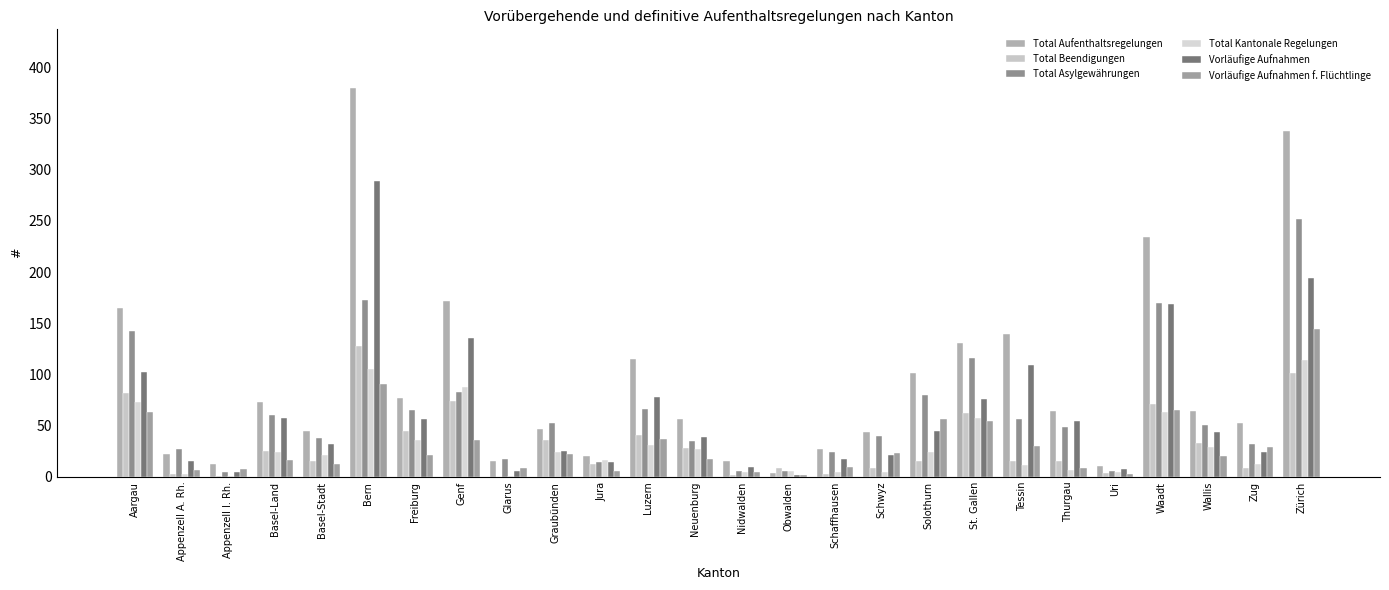

Count the number of categories in the chart.

26